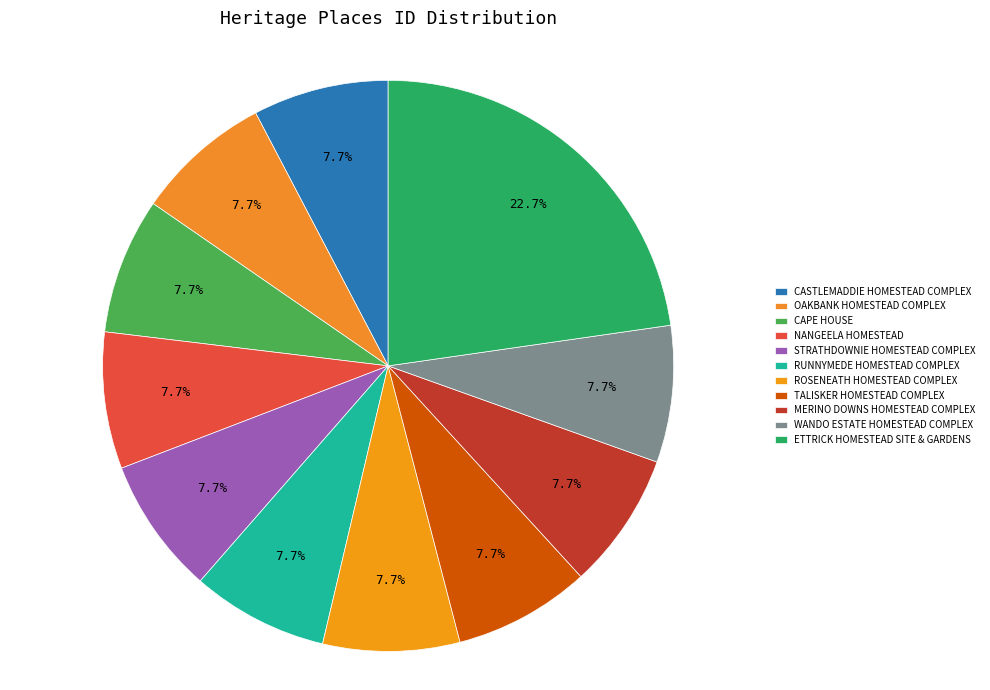

How many segments does this pie chart have?

11